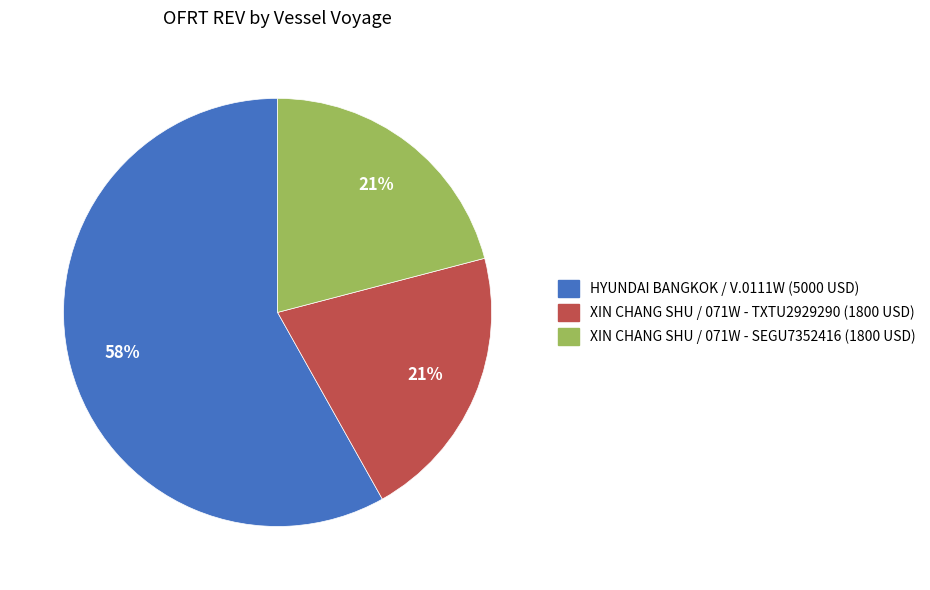

To the nearest percent, what is the average slice percentage?

33%